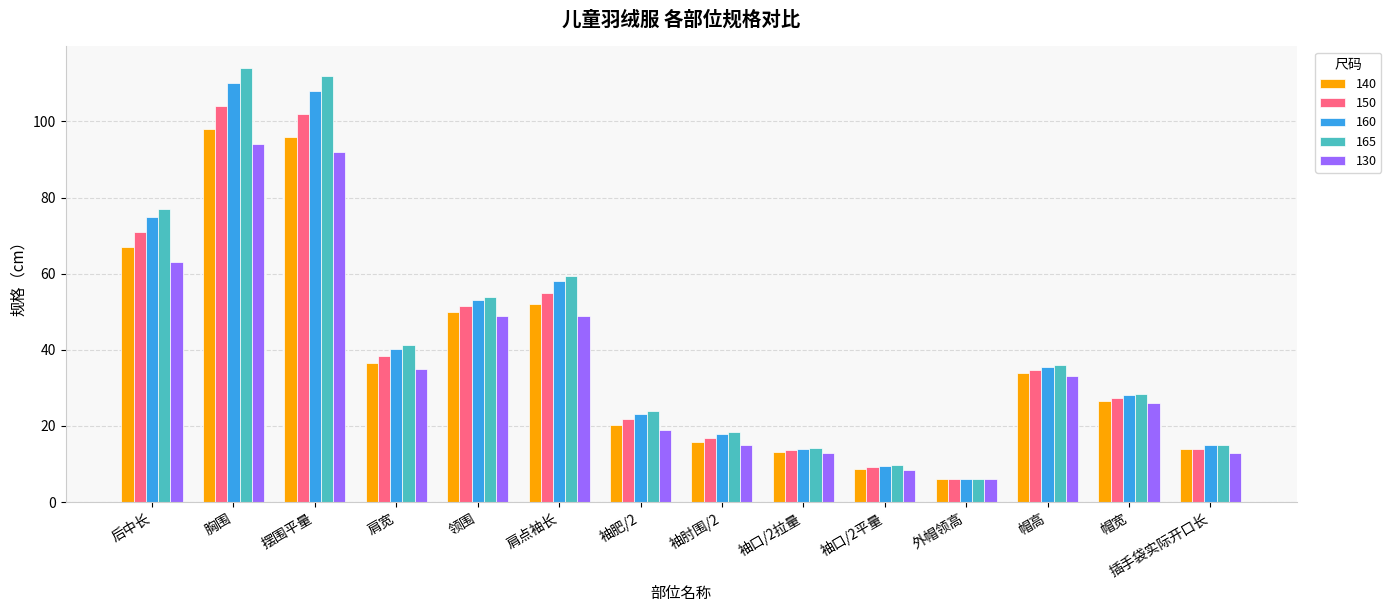

What is the spread (max minus min) of values at 插手袋实际开口长?

2.0